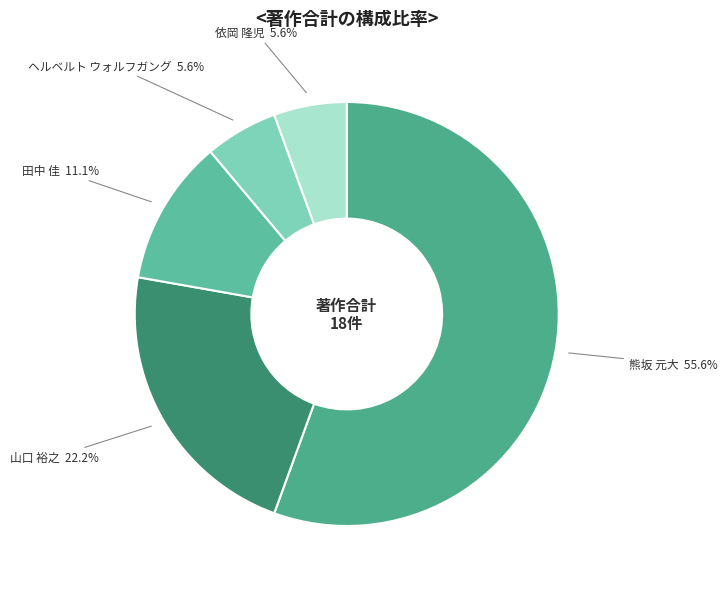

To the nearest percent, what portion does 山口 裕之 represent?

22%